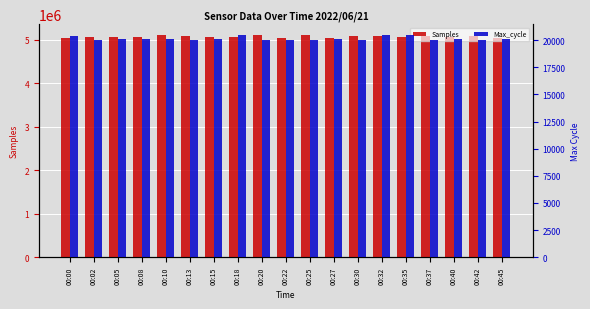

How many bars are there in each group?

2